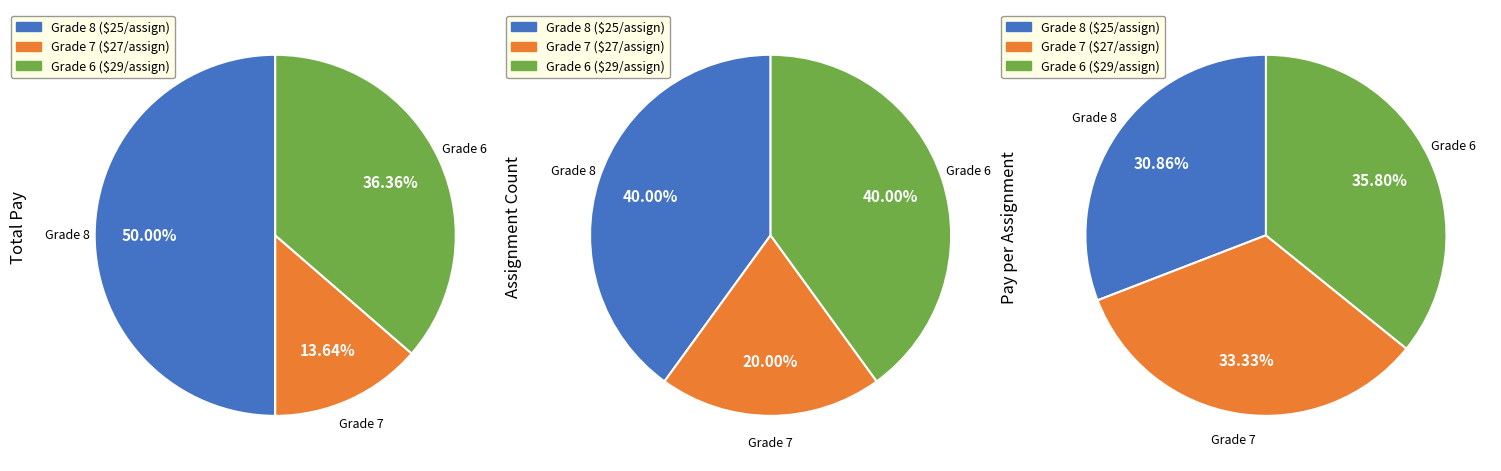

Is there a majority slice in this chart?

No